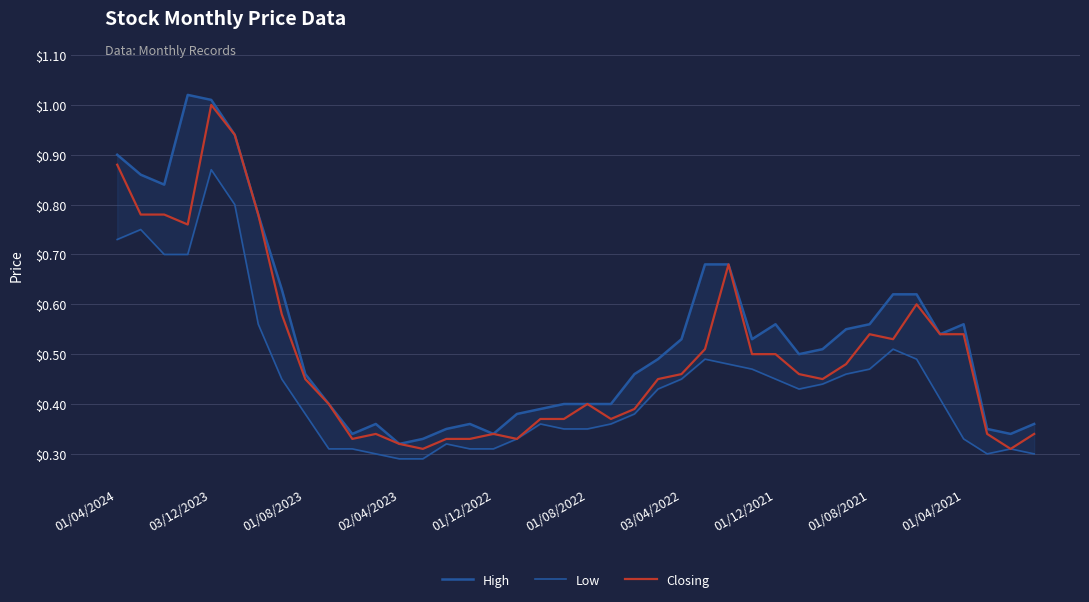

How many categories are shown in the chart?

40